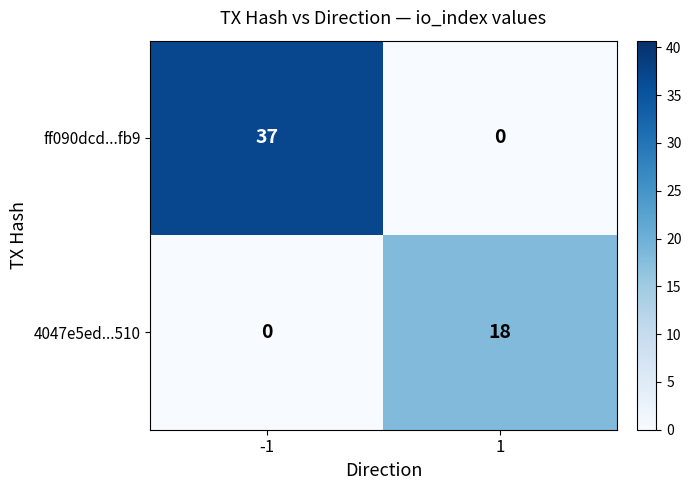

The 4047e5ed...510 series shows 10 at -1. True or false?

False